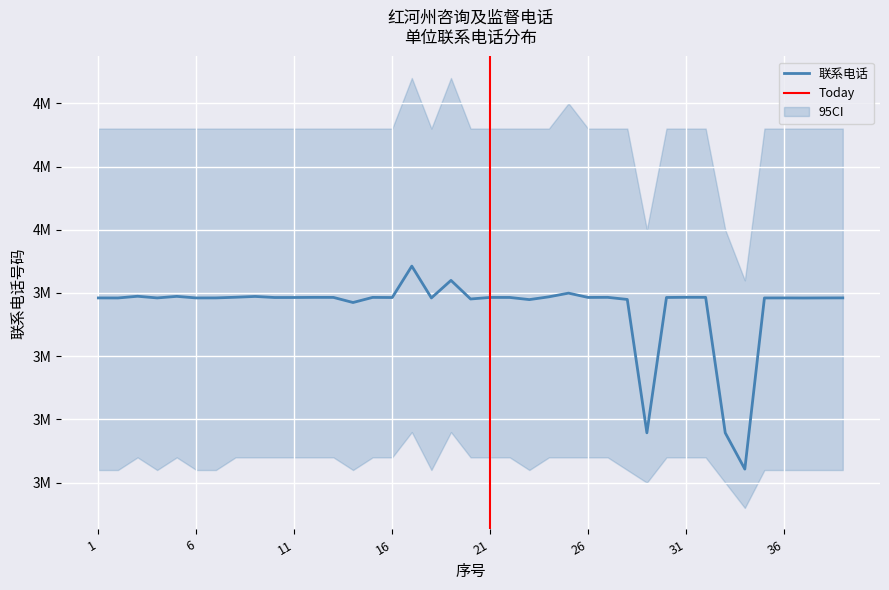

Which label corresponds to the largest value in the chart?

17